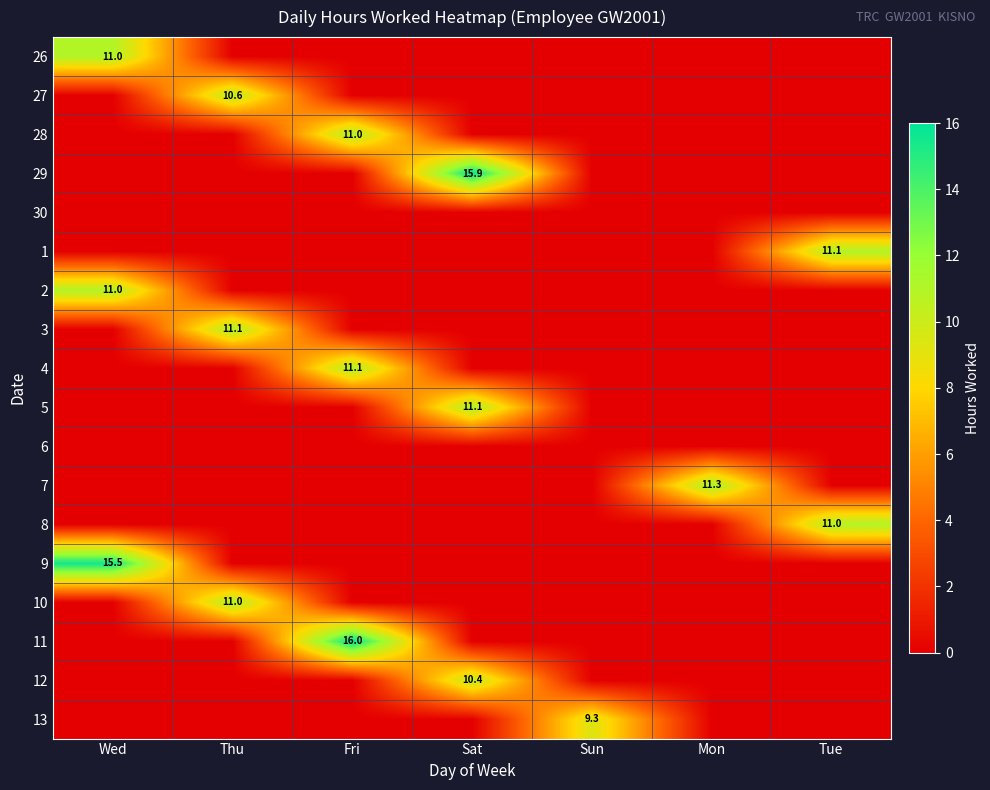

Is it true that 7 equals 11.3 at Mon?

True